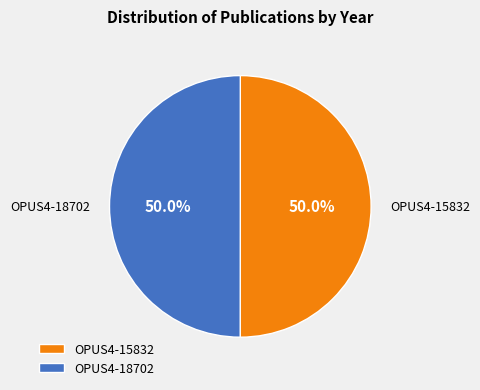

Approximately how many times larger is the value at OPUS4-15832 compared to OPUS4-18702?

1.0